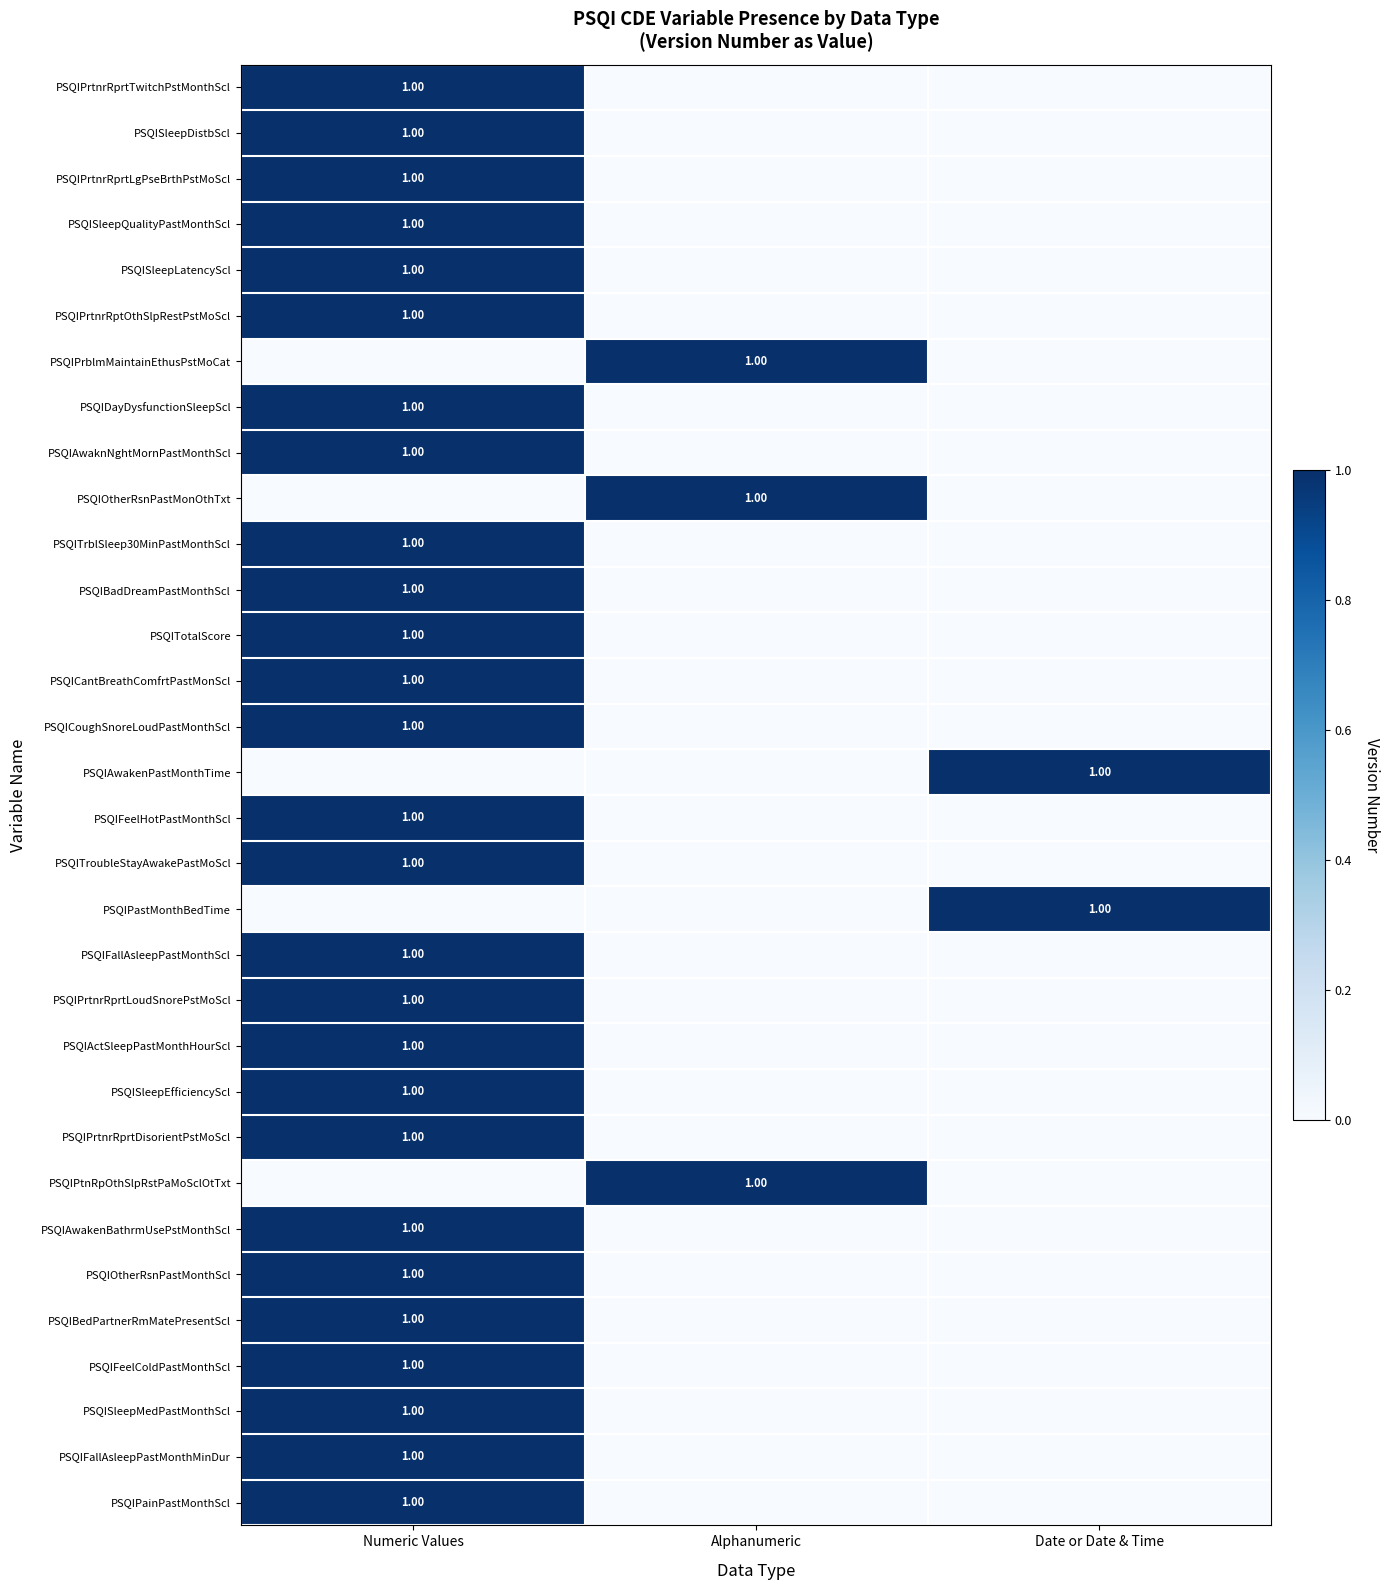

Which series changed the most between Numeric Values and Date or Date & Time?

PSQIPrtnrRprtTwitchPstMonthScl